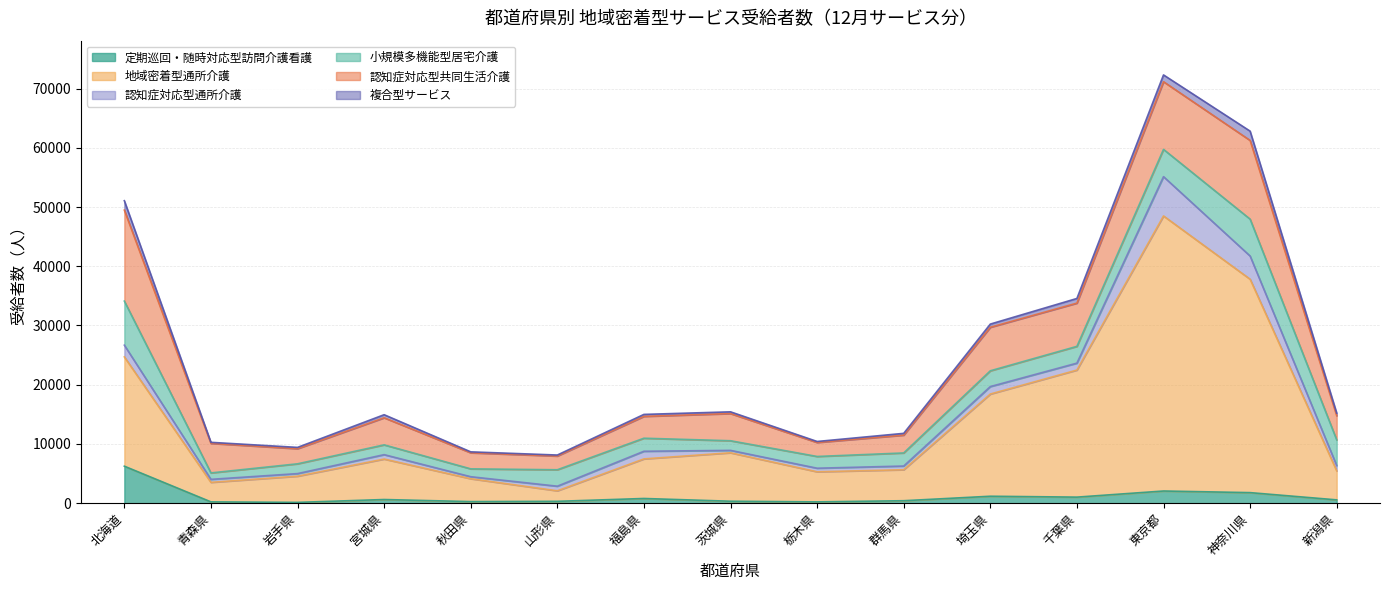

Is the value of 複合型サービス at 岩手県 greater than the value of 定期巡回・随時対応型訪問介護看護 at 新潟県?

No